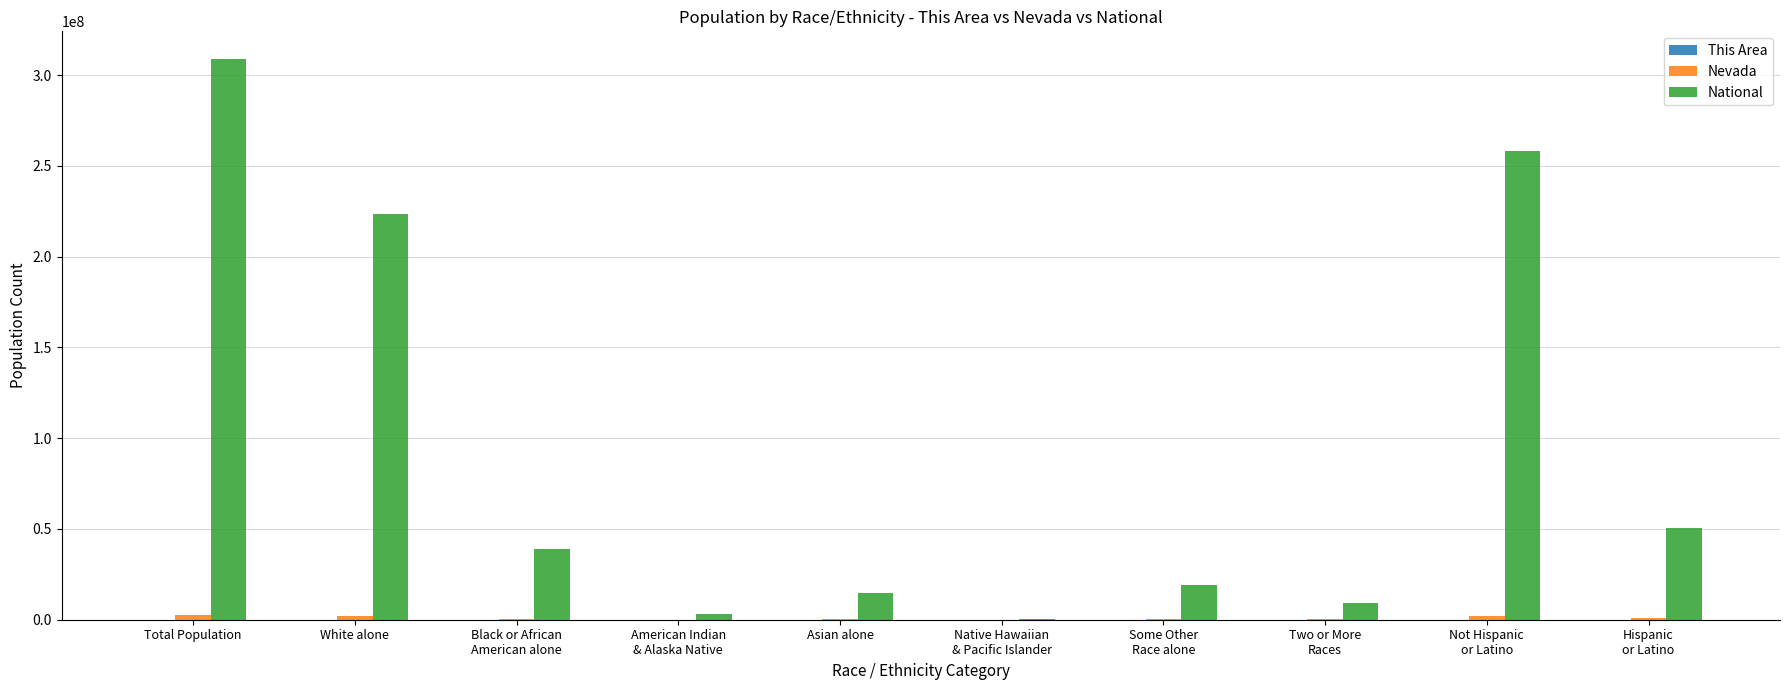

The value of National at Two or More
Races is 9009073. True or false?

True